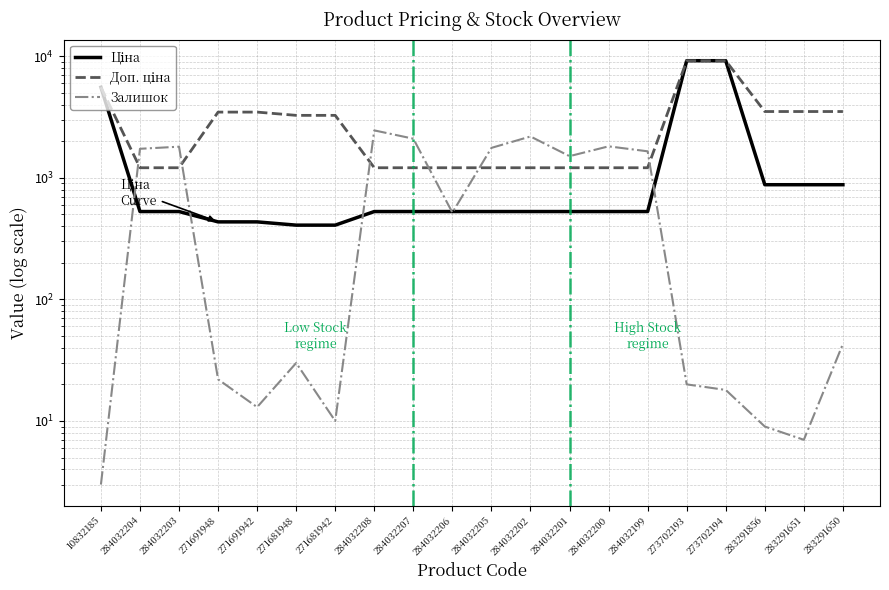

How many values in the Доп. ціна series exceed 3265?

10